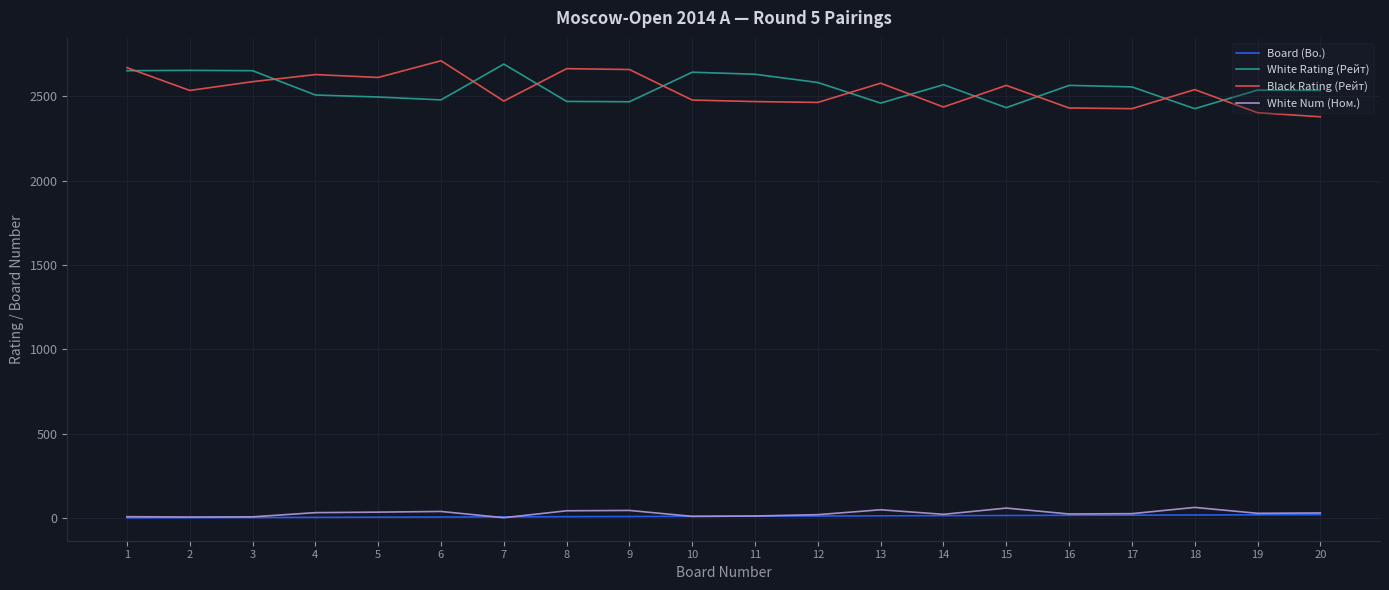

Is the value of White Num (Ном.) at 14 greater than the value of White Rating (Рейт) at 14?

No